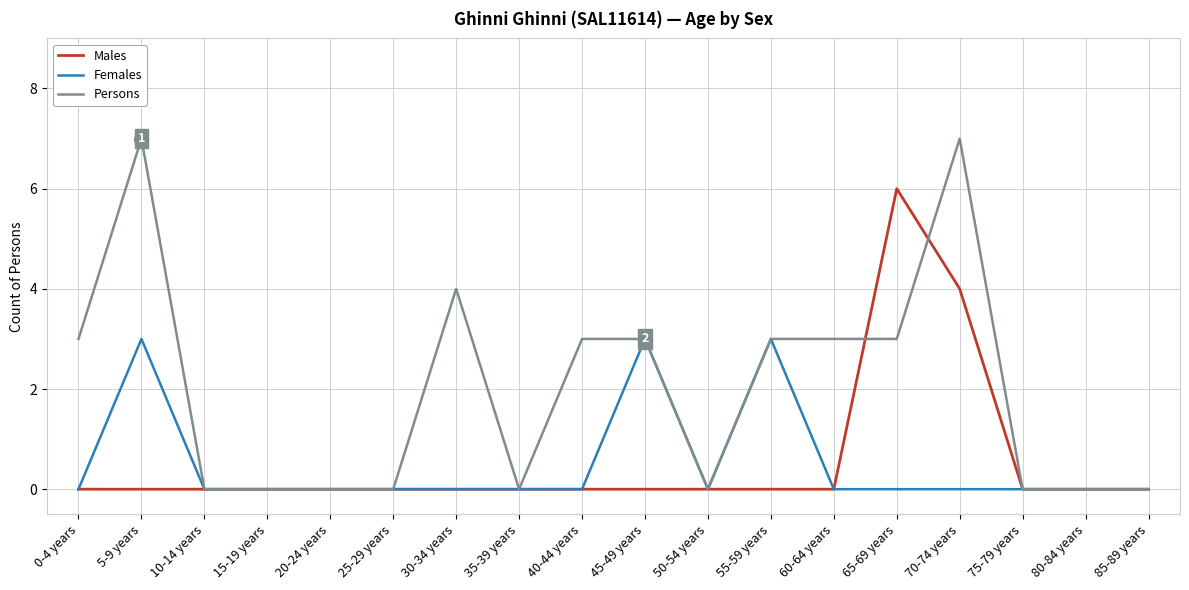

Rank the series by their maximum value, from highest to lowest.

Persons, Males, Females